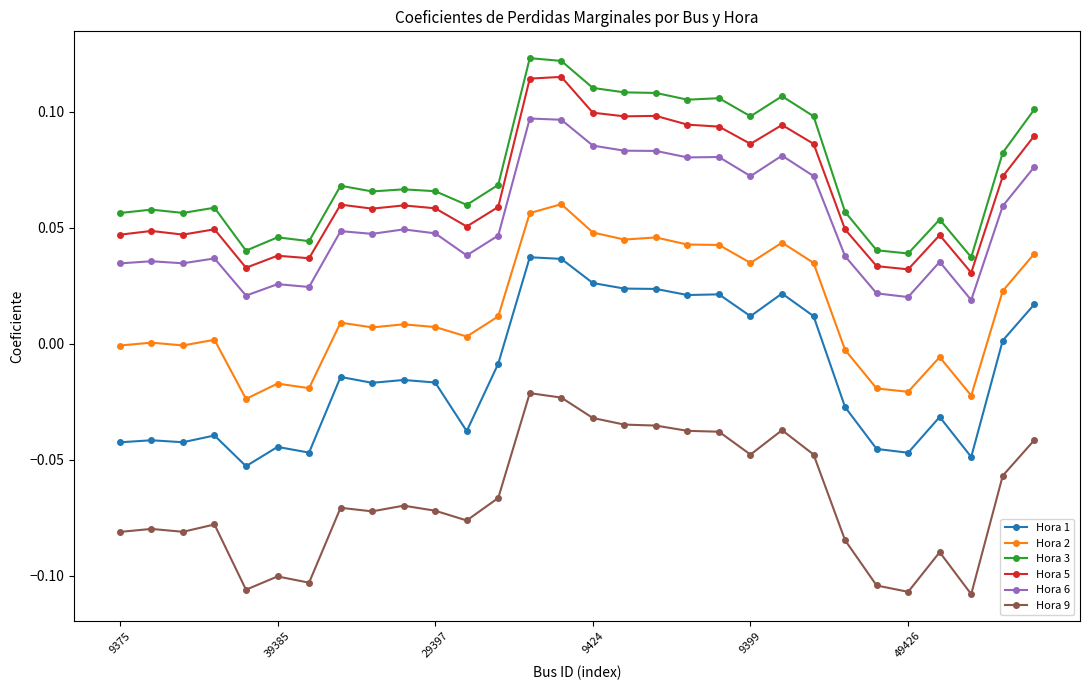

True or false: Hora 1 and Hora 9 intersect in this chart.

False